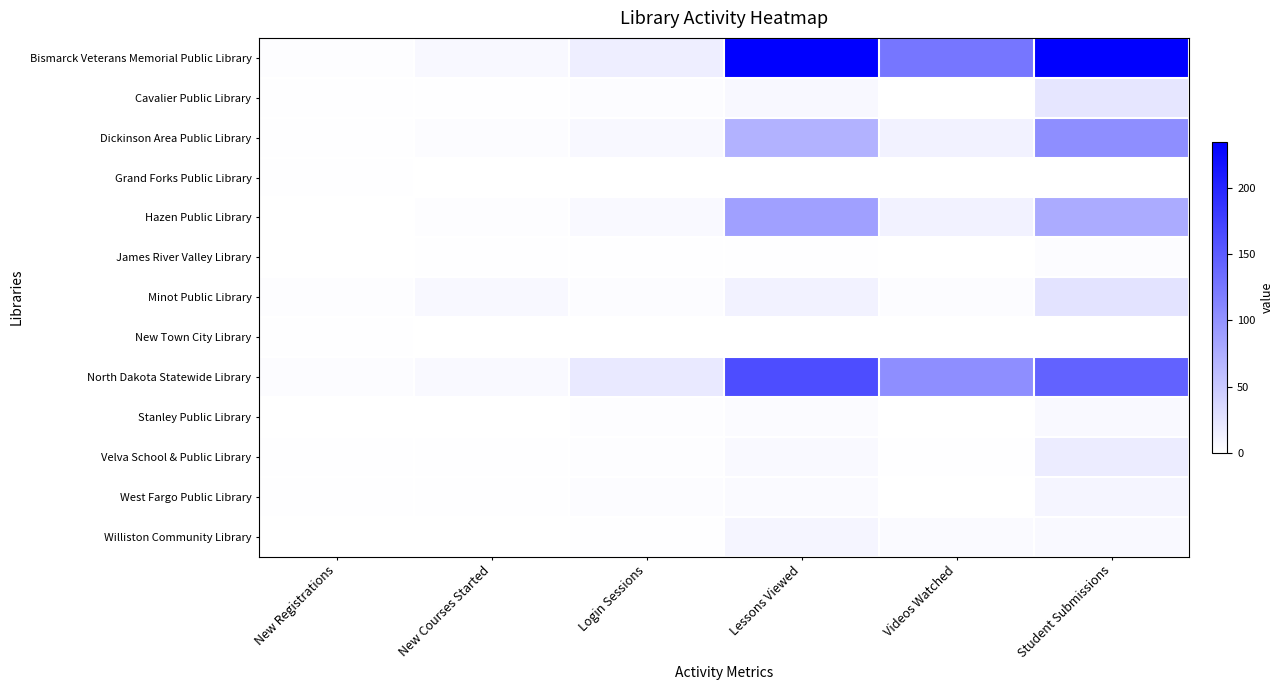

Reading right to left, transcribe all the data shown in this chart.

Bismarck Veterans Memorial Public Library: Student Submissions=235	Videos Watched=126	Lessons Viewed=234	Login Sessions=16	New Courses Started=7	New Registrations=2
Cavalier Public Library: Student Submissions=23	Videos Watched=0	Lessons Viewed=7	Login Sessions=3	New Courses Started=1	New Registrations=1
Dickinson Area Public Library: Student Submissions=104	Videos Watched=12	Lessons Viewed=71	Login Sessions=7	New Courses Started=3	New Registrations=1
Grand Forks Public Library: Student Submissions=0	Videos Watched=0	Lessons Viewed=0	Login Sessions=0	New Courses Started=0	New Registrations=1
Hazen Public Library: Student Submissions=78	Videos Watched=12	Lessons Viewed=88	Login Sessions=6	New Courses Started=2	New Registrations=0
James River Valley Library: Student Submissions=3	Videos Watched=0	Lessons Viewed=1	Login Sessions=1	New Courses Started=1	New Registrations=0
Minot Public Library: Student Submissions=26	Videos Watched=3	Lessons Viewed=12	Login Sessions=3	New Courses Started=7	New Registrations=2
New Town City Library: Student Submissions=0	Videos Watched=0	Lessons Viewed=0	Login Sessions=0	New Courses Started=0	New Registrations=1
North Dakota Statewide Library: Student Submissions=144	Videos Watched=104	Lessons Viewed=164	Login Sessions=21	New Courses Started=6	New Registrations=3
Stanley Public Library: Student Submissions=6	Videos Watched=0	Lessons Viewed=4	Login Sessions=2	New Courses Started=0	New Registrations=0
Velva School & Public Library: Student Submissions=18	Videos Watched=1	Lessons Viewed=6	Login Sessions=2	New Courses Started=1	New Registrations=1
West Fargo Public Library: Student Submissions=10	Videos Watched=0	Lessons Viewed=5	Login Sessions=3	New Courses Started=1	New Registrations=1
Williston Community Library: Student Submissions=6	Videos Watched=5	Lessons Viewed=10	Login Sessions=1	New Courses Started=0	New Registrations=0